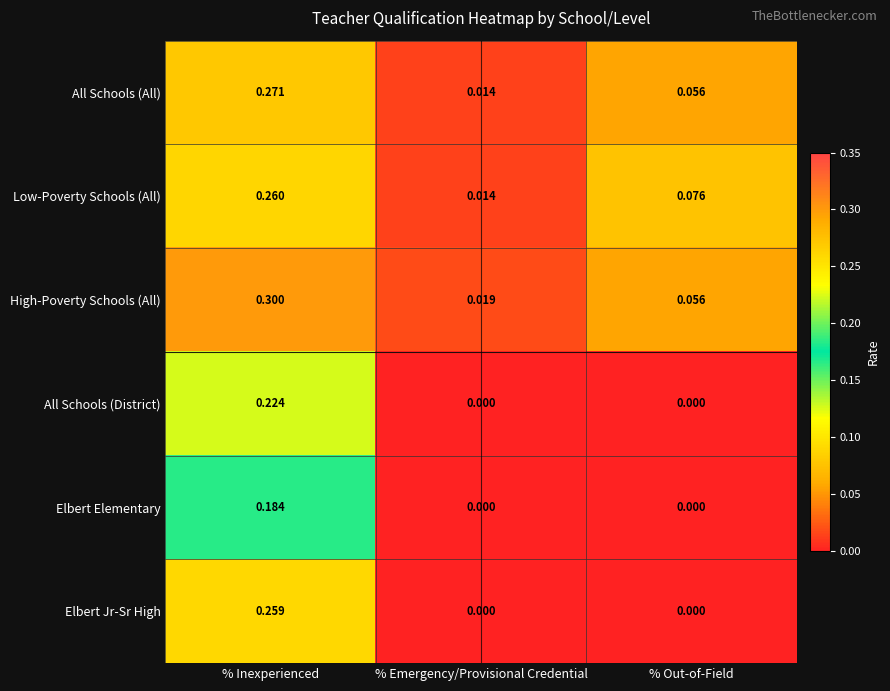

List the series in order of their peak value, highest first.

High-Poverty Schools (All), All Schools (All), Low-Poverty Schools (All), Elbert Jr-Sr High, All Schools (District), Elbert Elementary